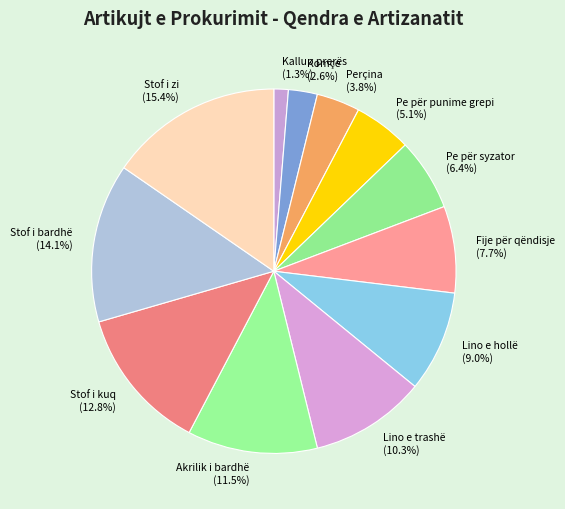

To the nearest percent, what is the difference between the largest and smallest slice percentages?

14%